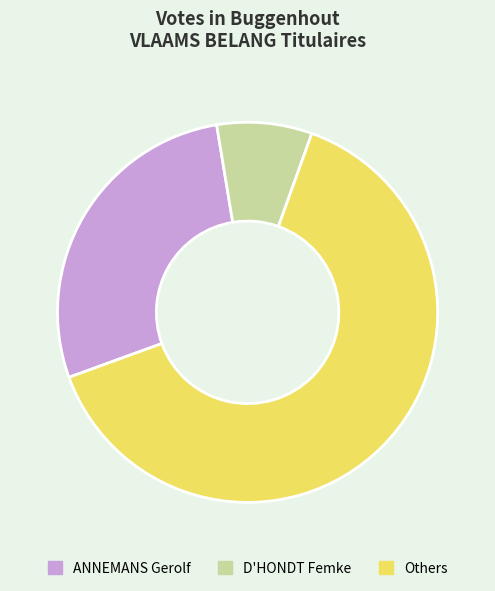

Does any single category account for the majority?

Yes